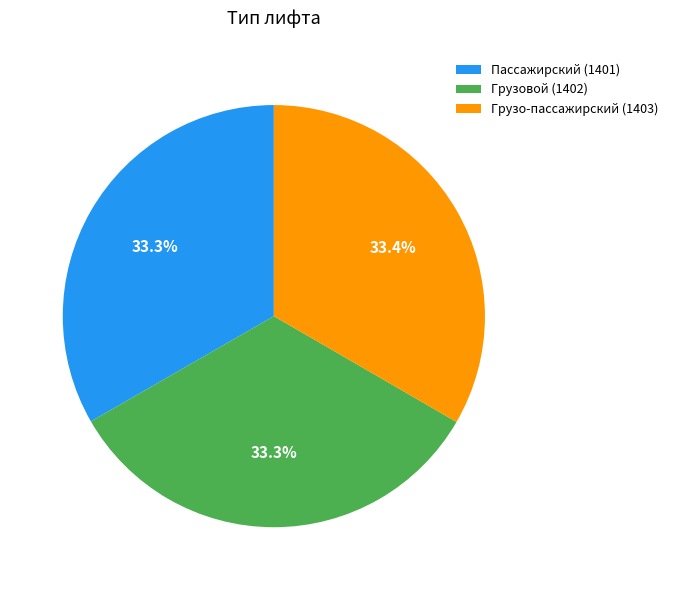

What is the ratio of the value at Грузовой (1402) to the value at Пассажирский (1401)?

1.0